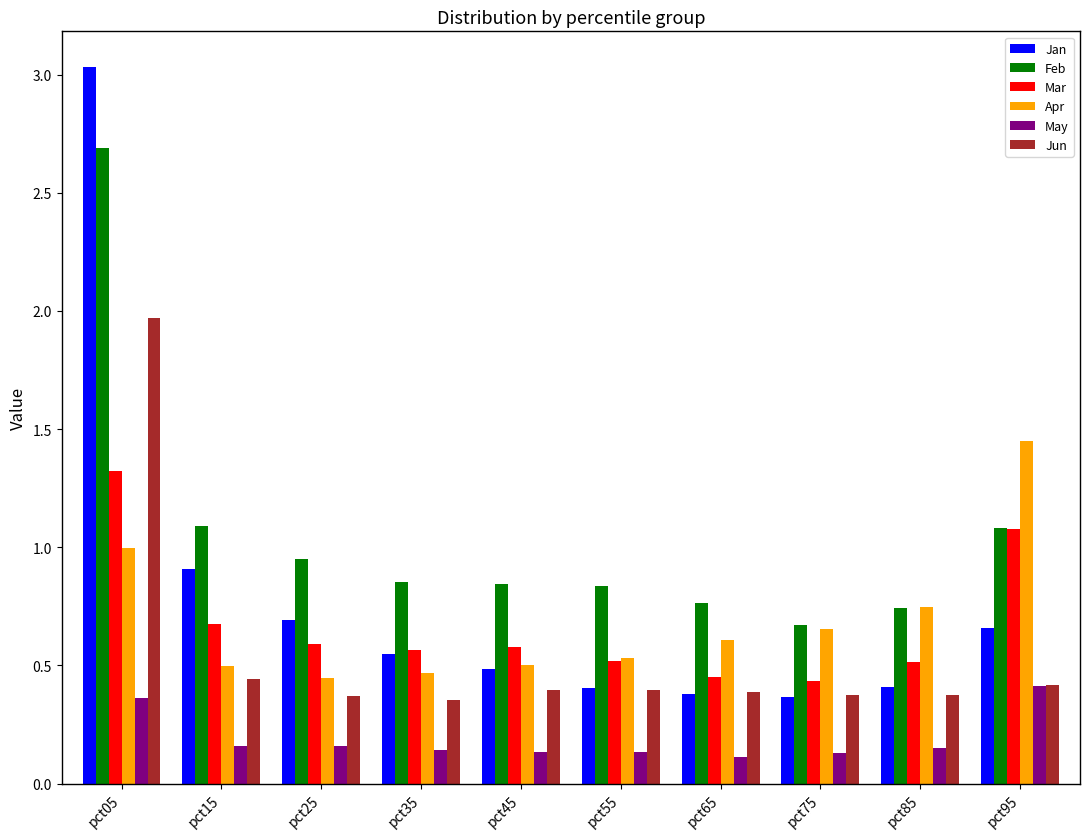

What is the highest value of the Feb series?

2.7